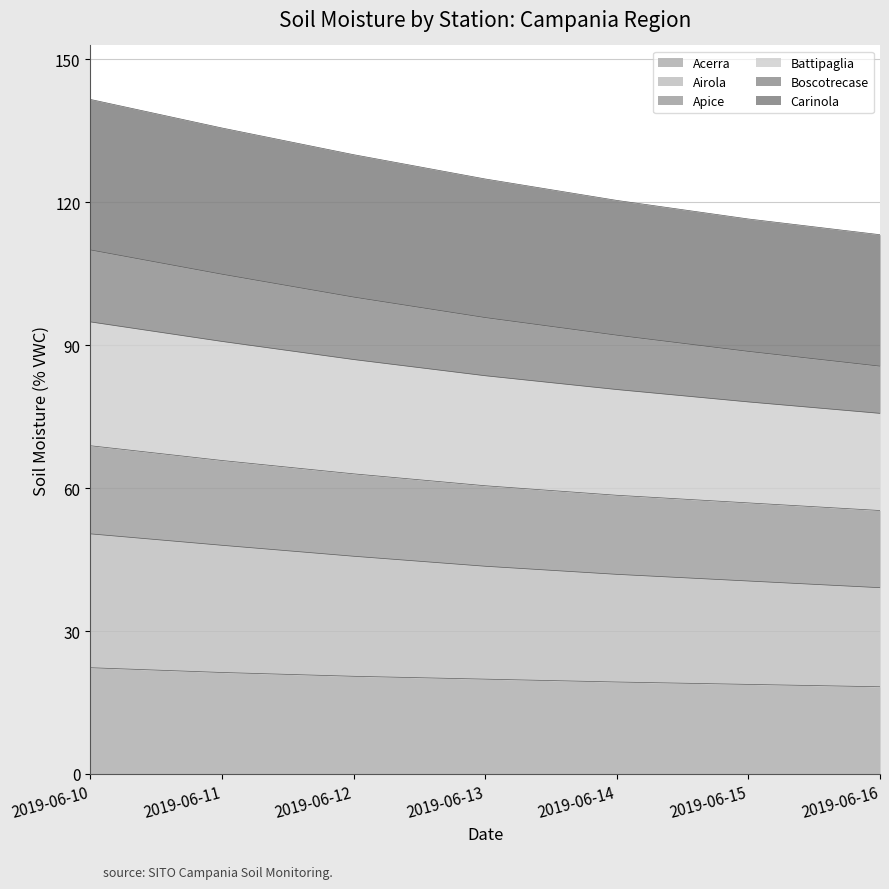

At which label does Apice reach its minimum?

2019-06-16